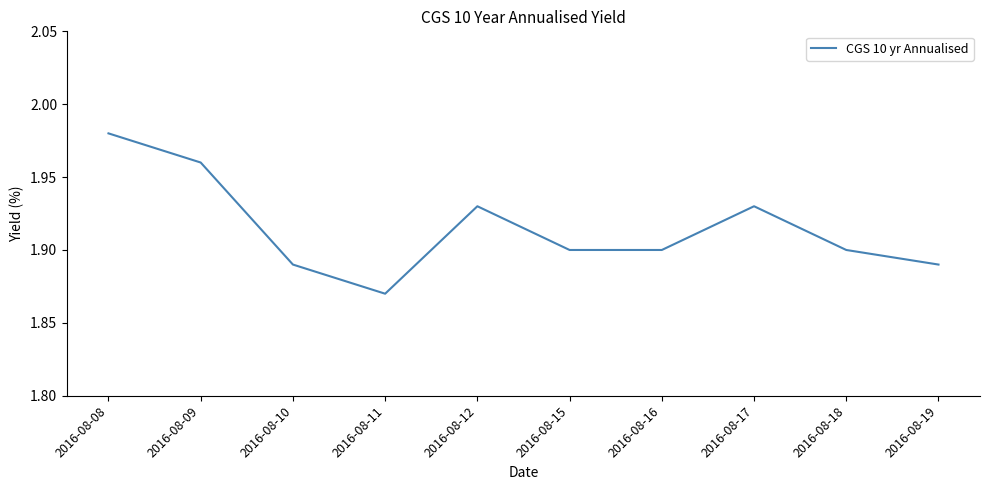

How many lines are shown in the chart?

1